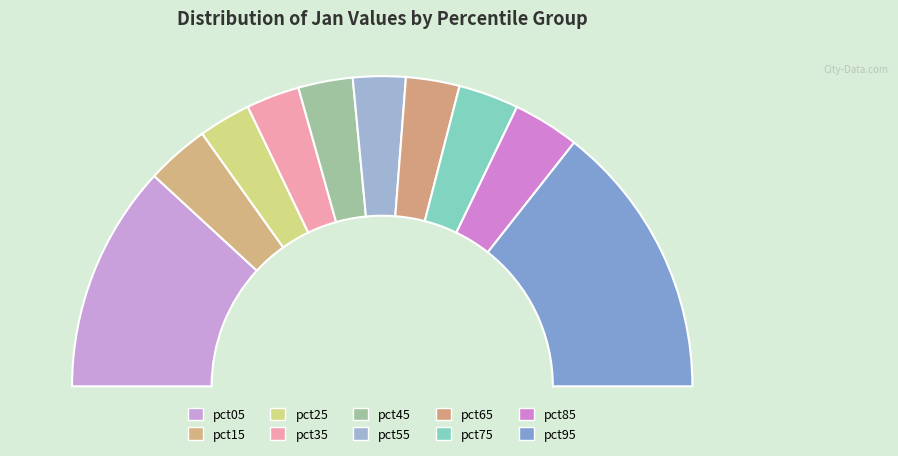

Is there a majority slice in this chart?

No